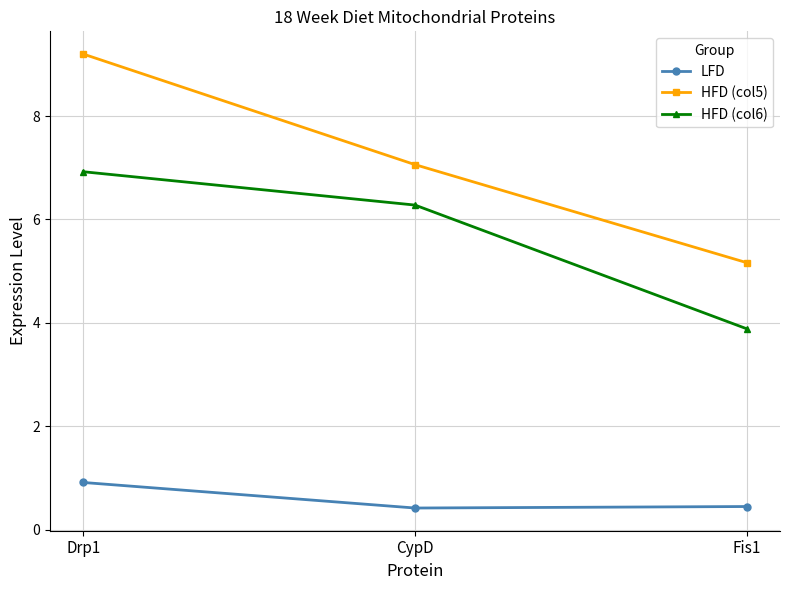

List the series in order of their overall mean, lowest first.

LFD, HFD (col6), HFD (col5)